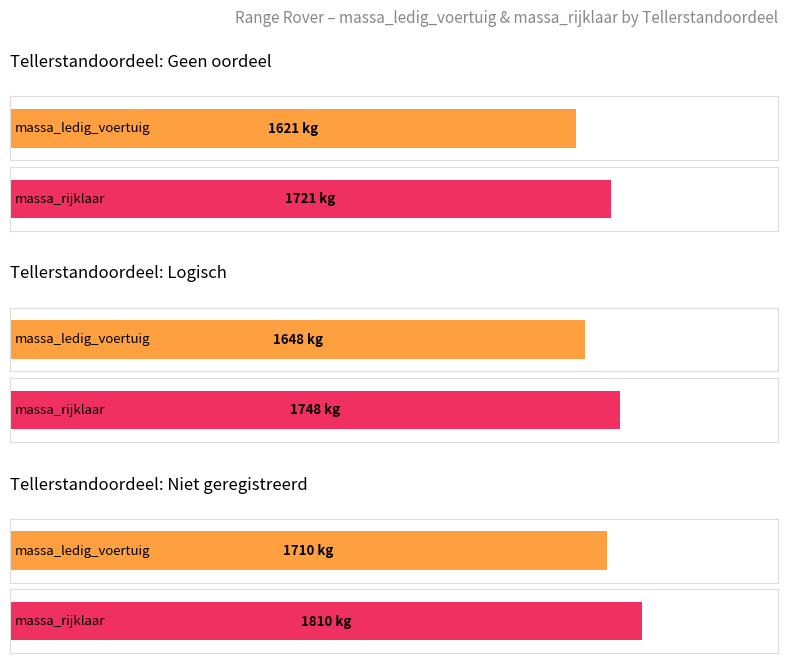

Which series has the largest range (max minus min)?

massa_ledig_voertuig